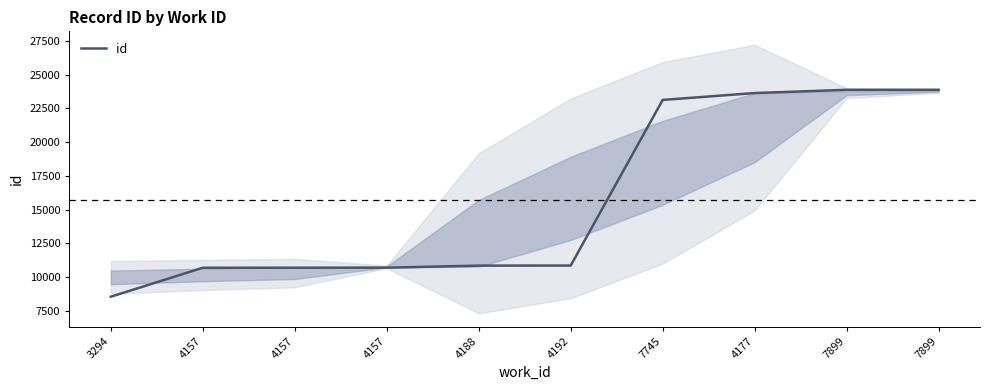

List the labels in order of value, smallest first.

3294, 4157, 4157, 4157, 4188, 4192, 7745, 4177, 7899, 7899